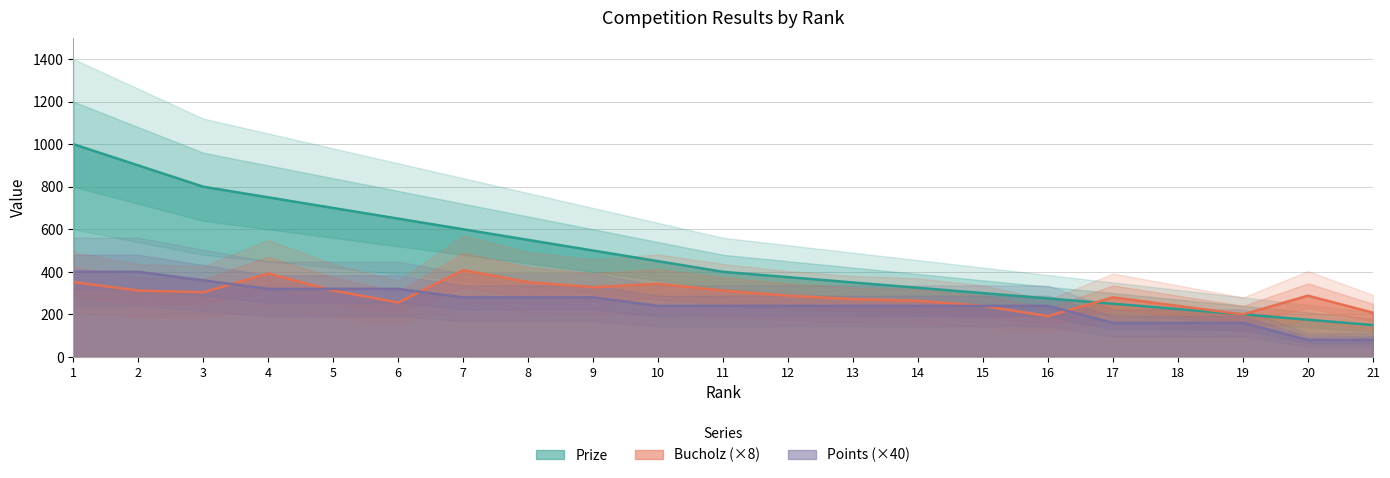

What is the maximum value for Points?

400